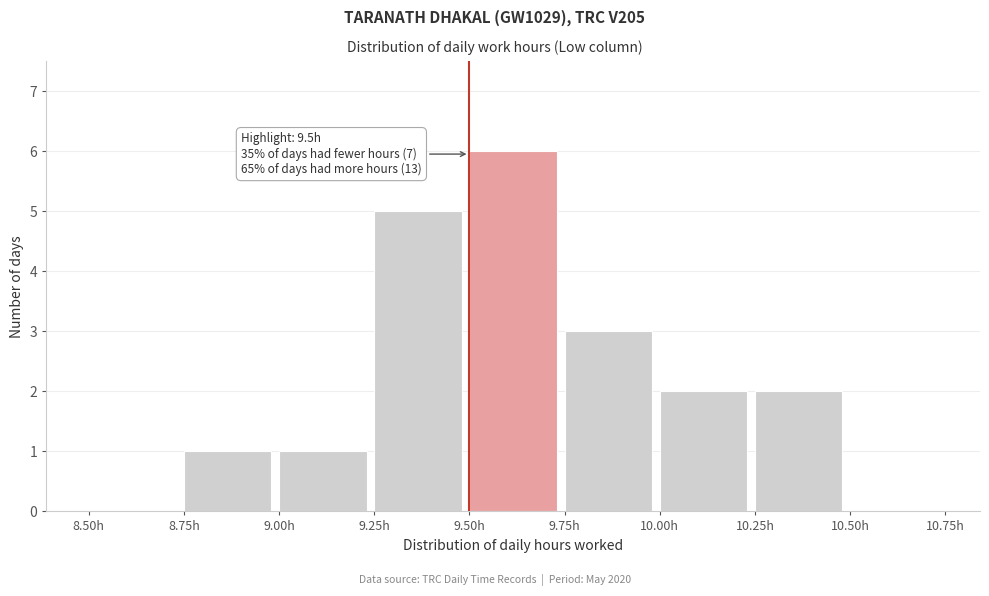

Which range on the x-axis has the tallest bar?

9.50 to 9.75